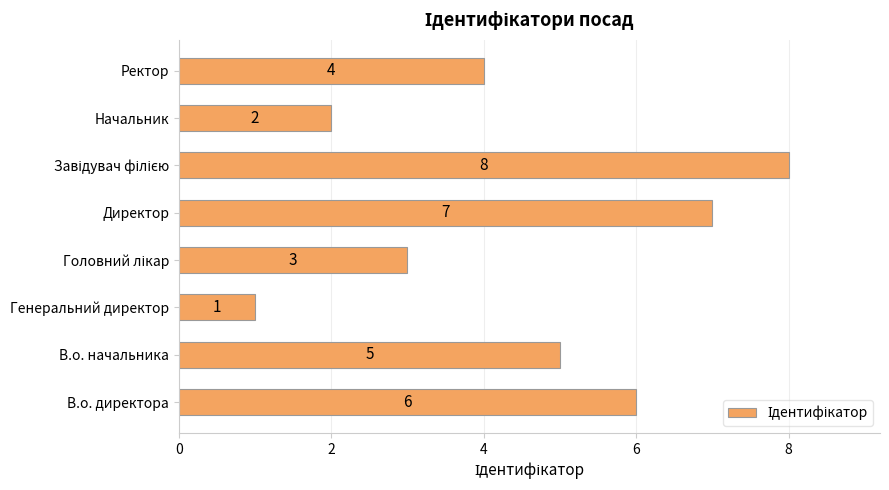

What is the greatest value displayed?

8